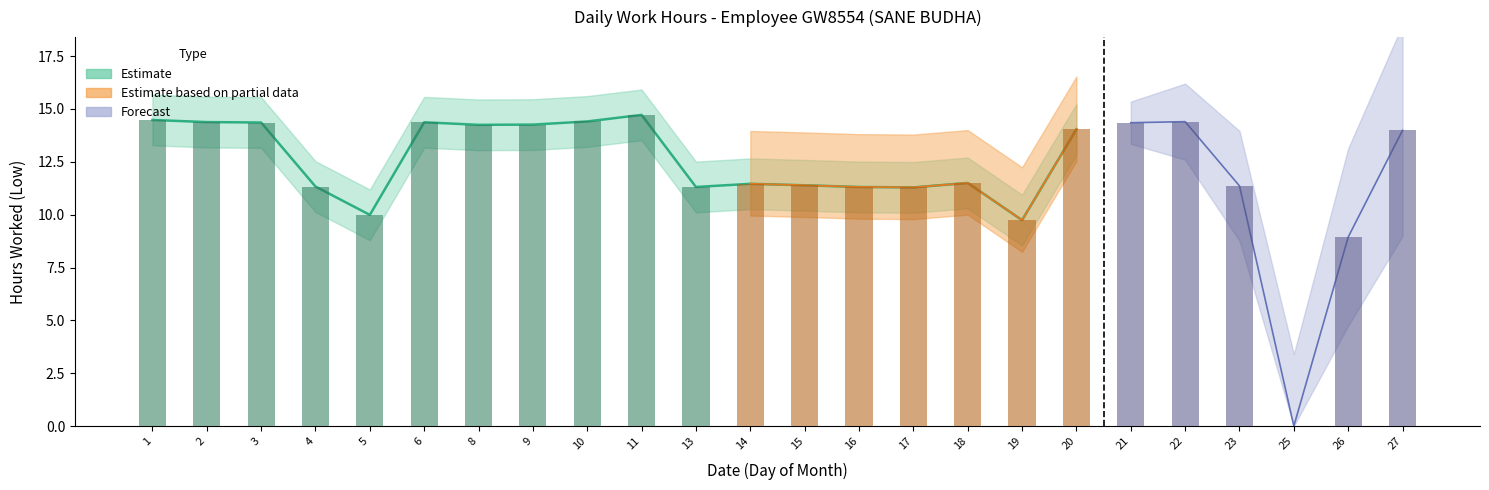

What is the maximum value shown in the chart?

14.7